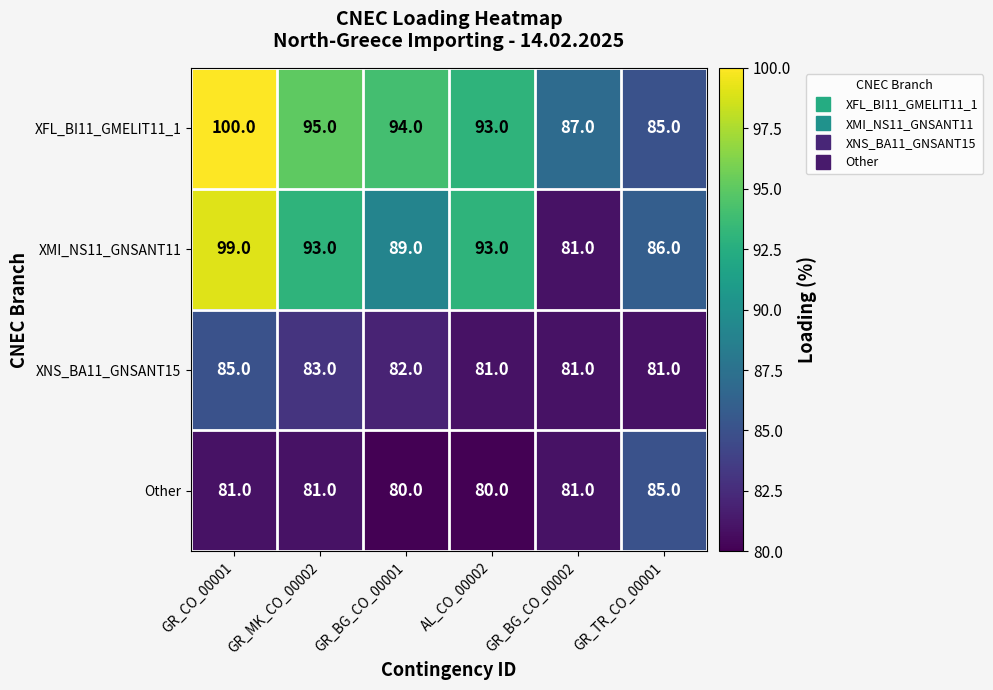

What is the approximate value of XFL_BI11_GMELIT11_1 at GR_BG_CO_00002, to the nearest 5?

85